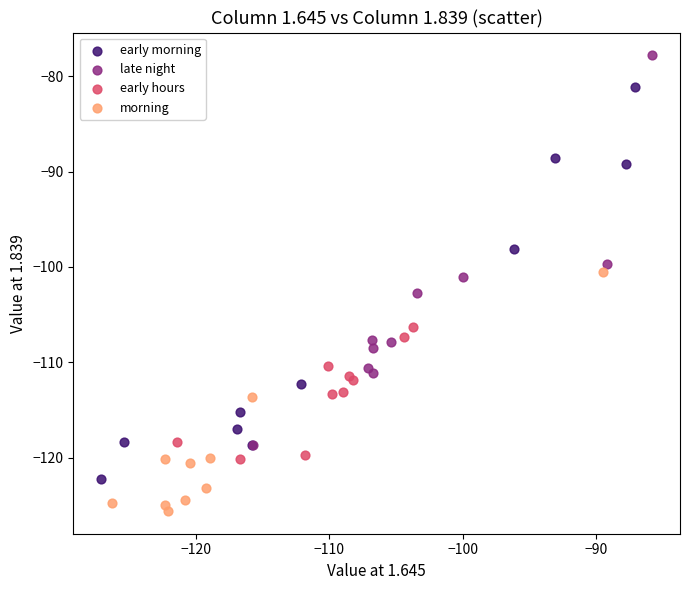

Which series reaches the minimum Y coordinate?

morning